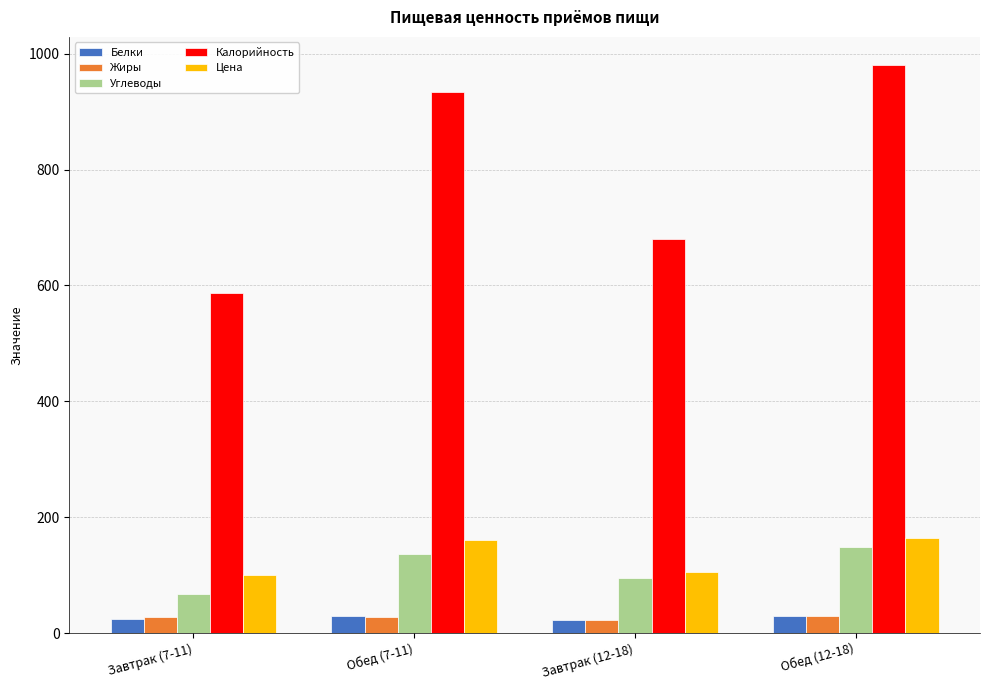

At which category is the sum across all series the highest?

Обед (12-18)